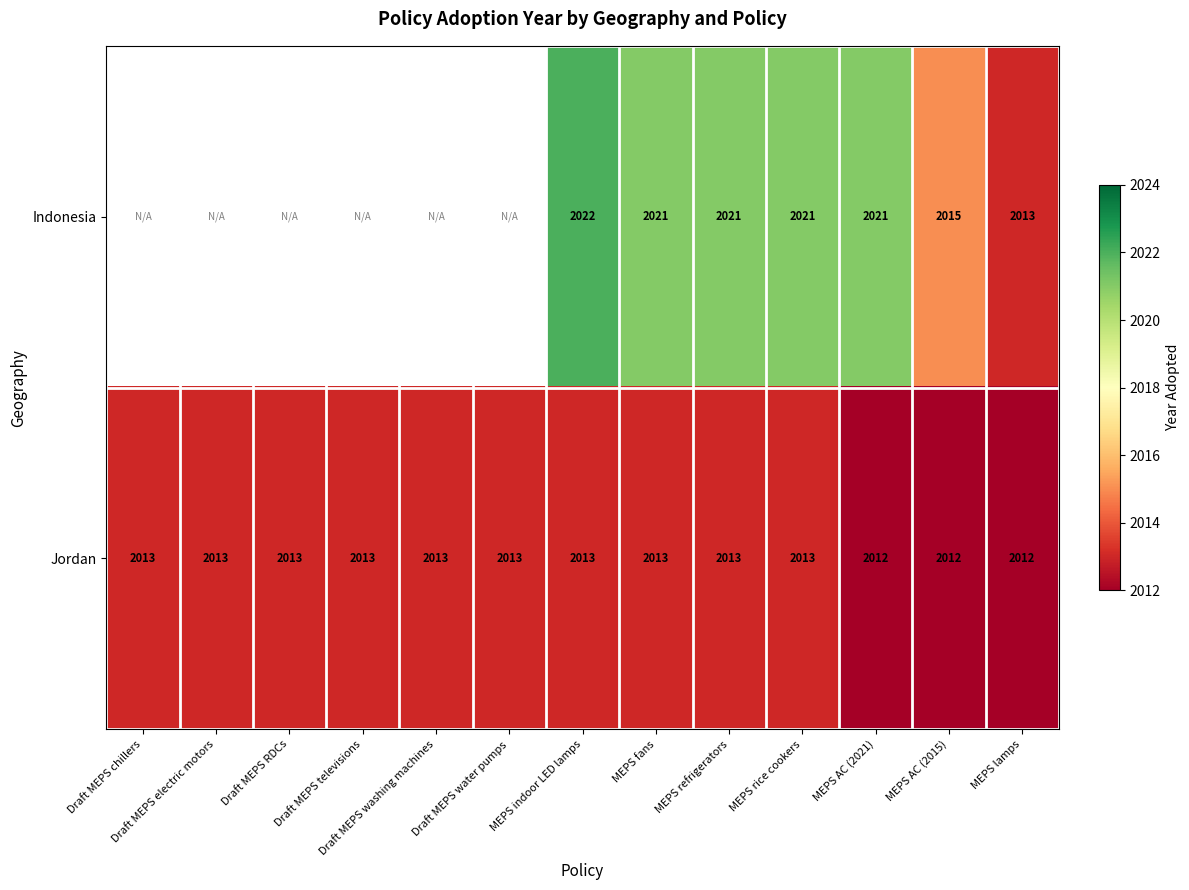

At which category is the sum across all series the highest?

MEPS indoor LED lamps